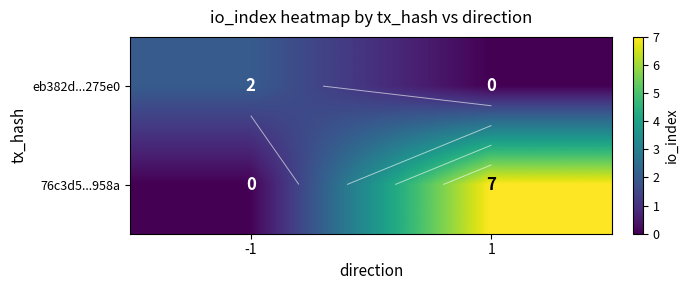

What is the greatest value displayed?

7